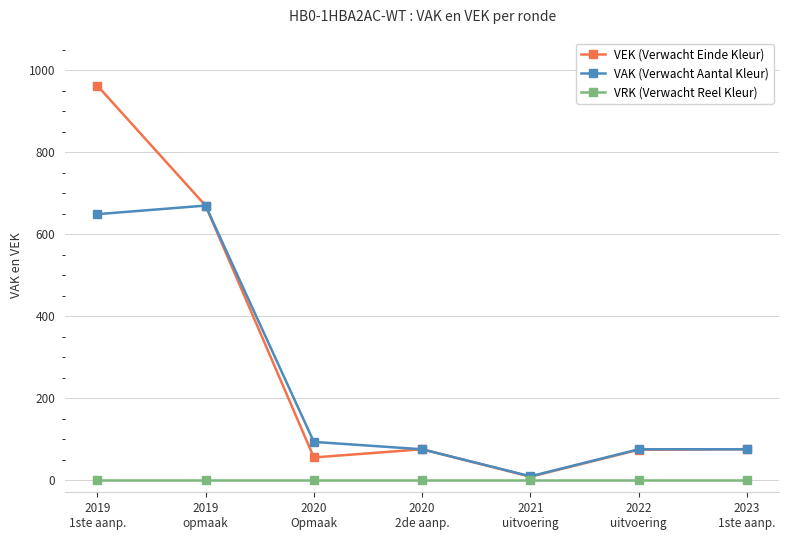

At which category is the sum across all series the highest?

2019
1ste aanp.